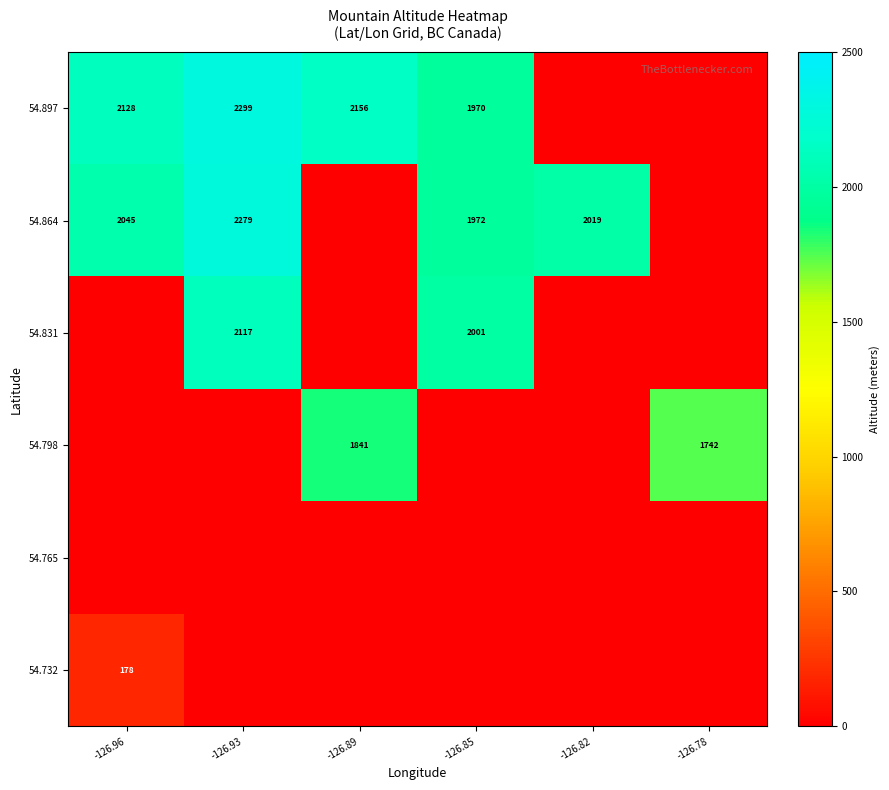

The 54.897 series shows 3249 at -126.85. True or false?

False